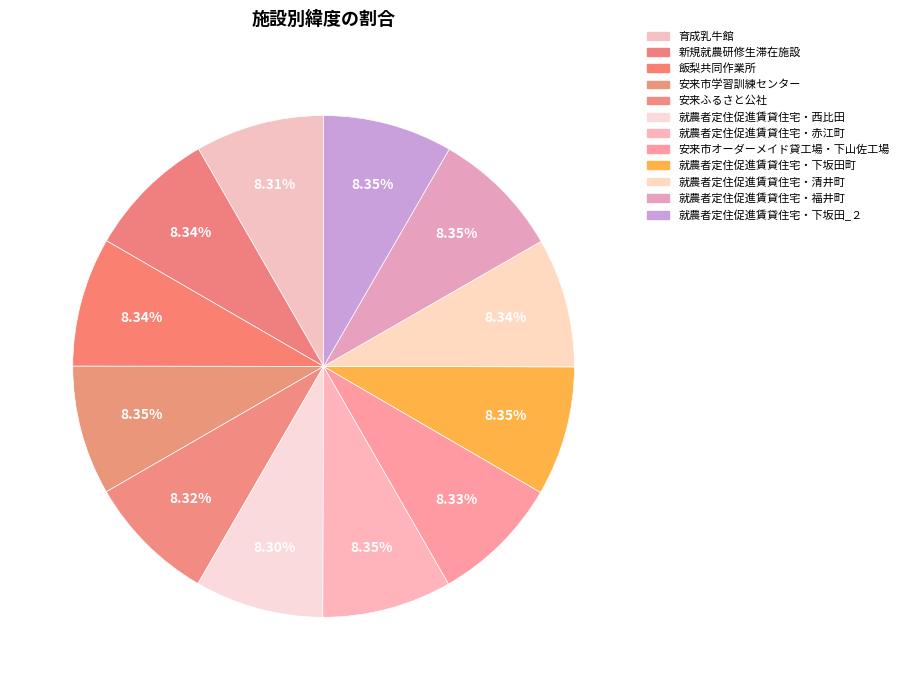

Count the number of slices in the pie.

12